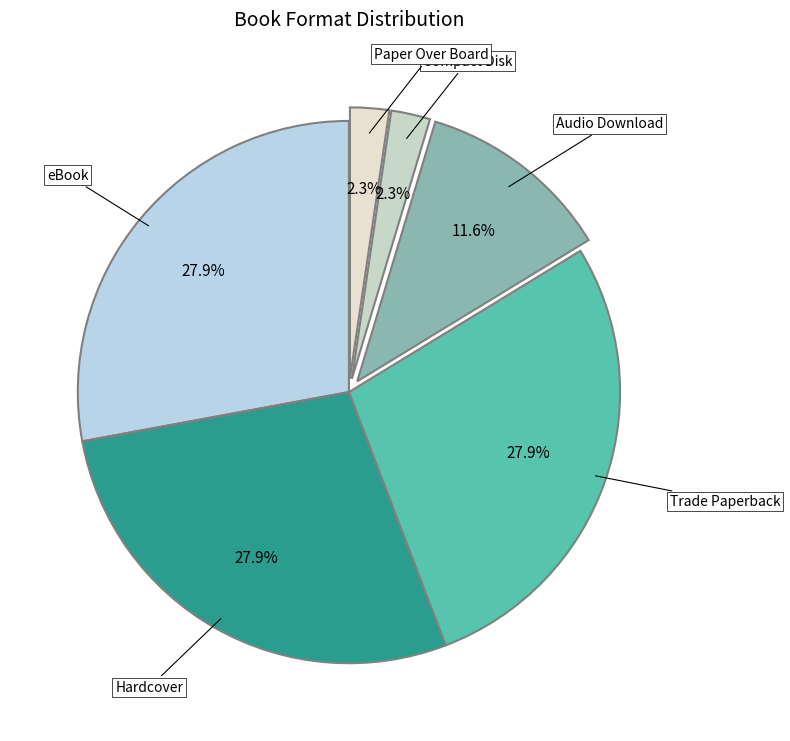

To the nearest percent, what percentage of the pie is Audio Download?

12%